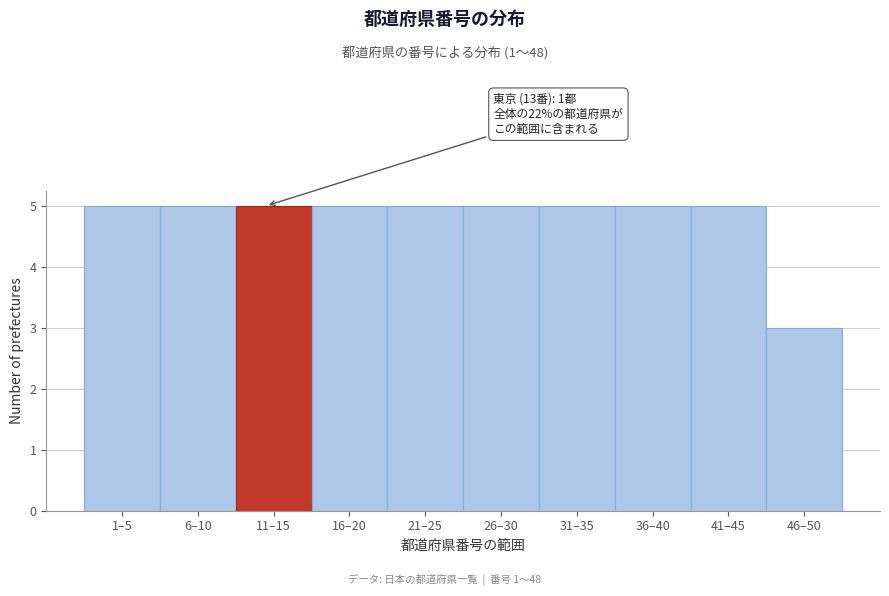

Reading right to left, extract all data points from this chart.

46–50=3	41–45=5	36–40=5	31–35=5	26–30=5	21–25=5	16–20=5	11–15=5	6–10=5	1–5=5